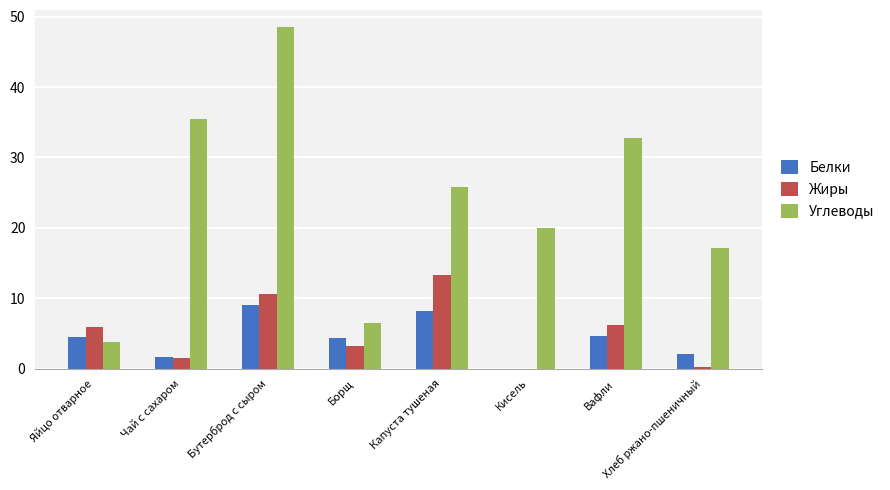

Count the number of categories in the chart.

8